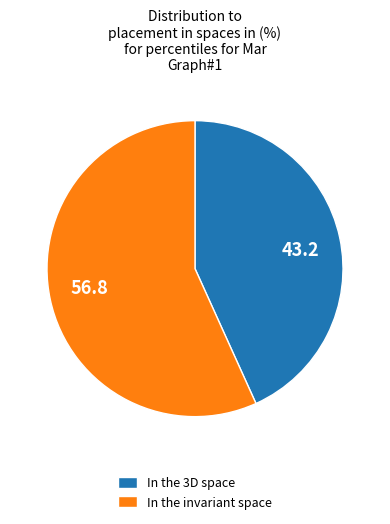

Is it true that In the invariant space is 57% of the pie?

True